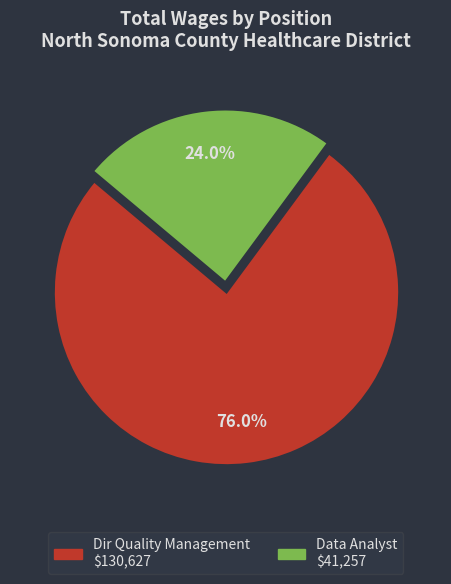

What is the smallest slice in the pie chart?

Data Analyst